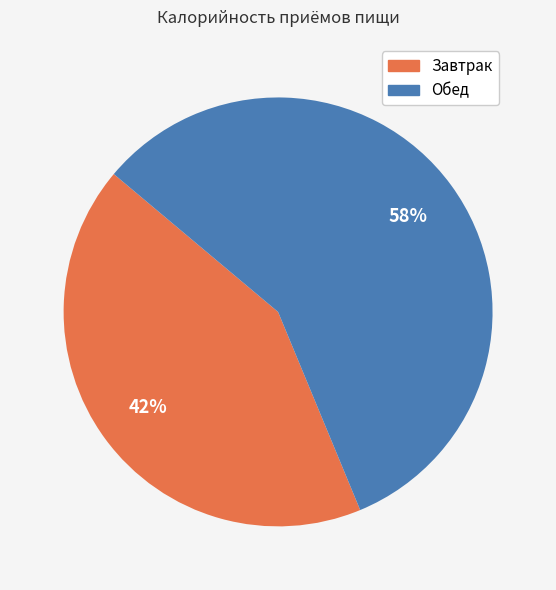

Do Обед and Завтрак together represent more than half of the pie?

Yes